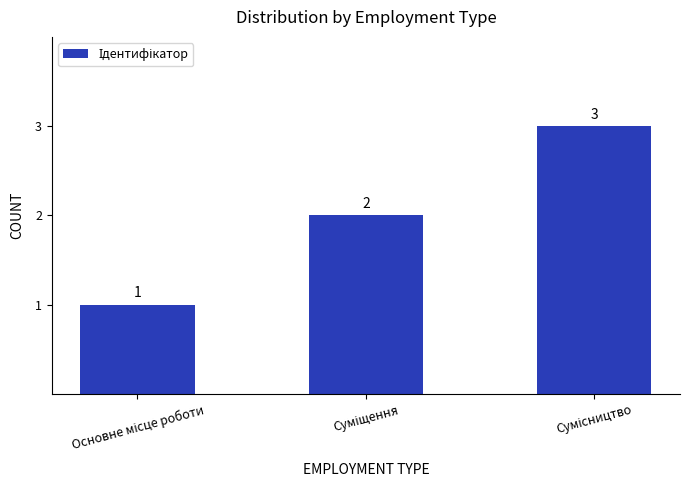

How many values are between 1 and 3?

3